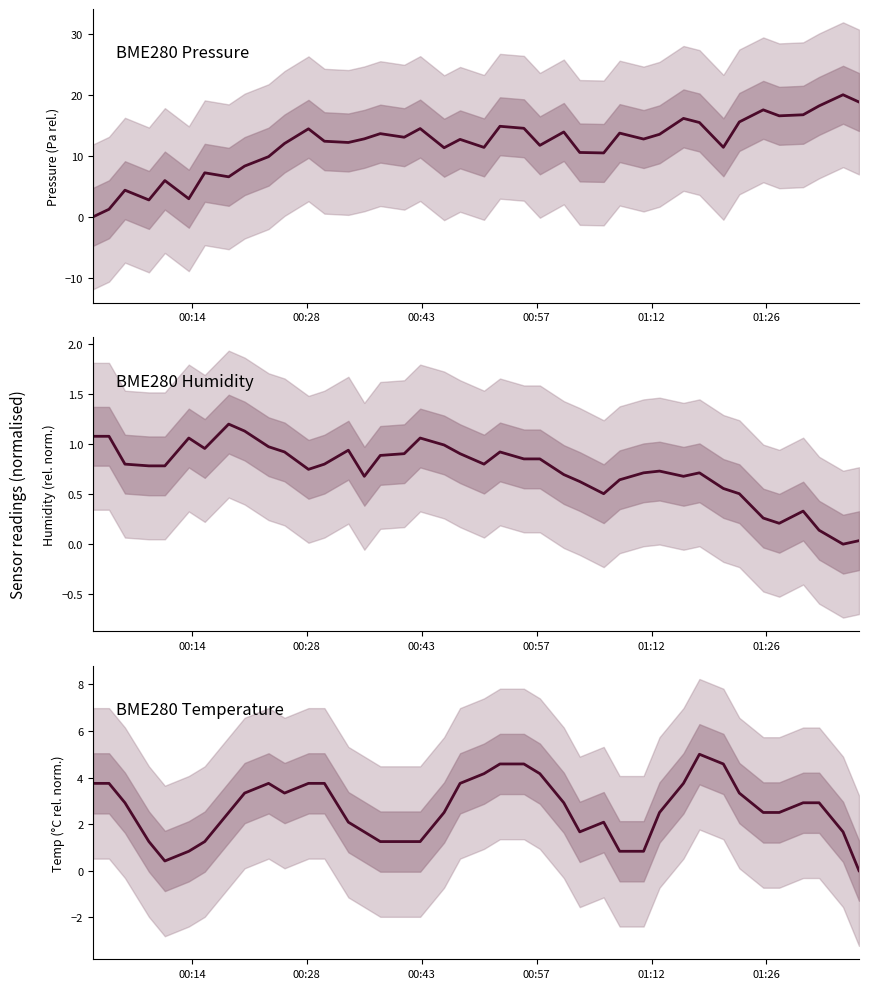

How many interior local peaks does the BME280_temperature series have?

3